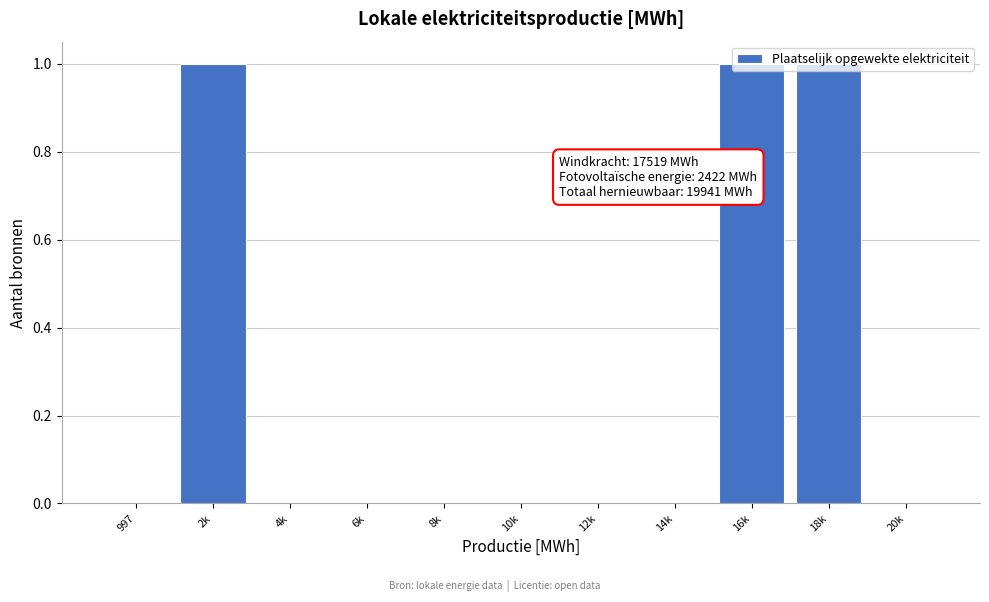

What is the sum of all values?

3